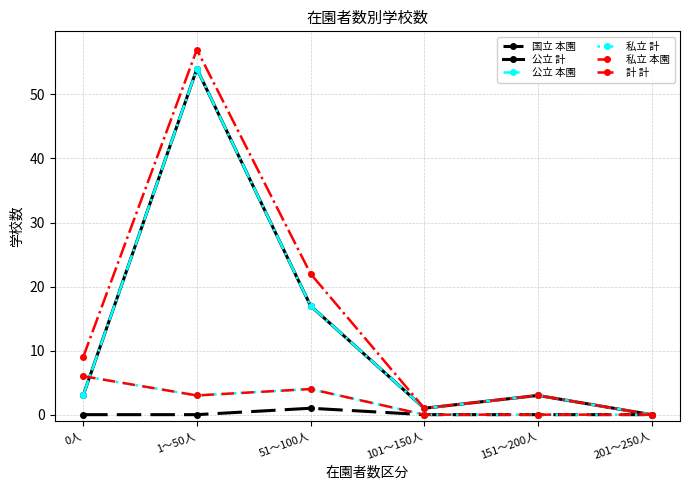

True or false: 私立 本園 and 計 計 intersect in this chart.

False